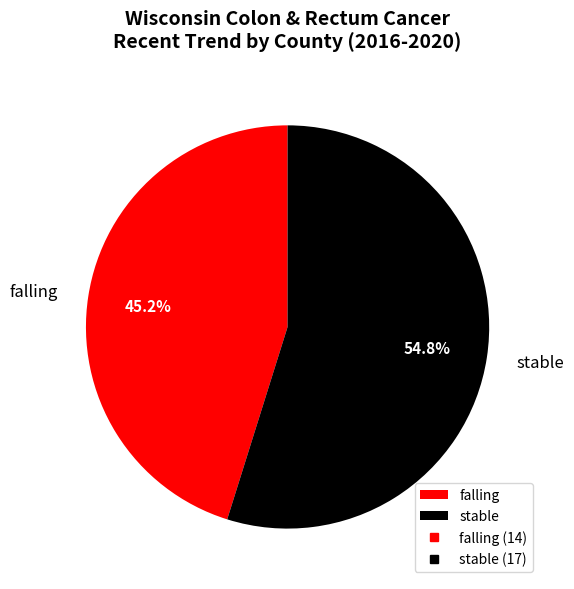

Is there any slice that represents more than half of the pie?

Yes